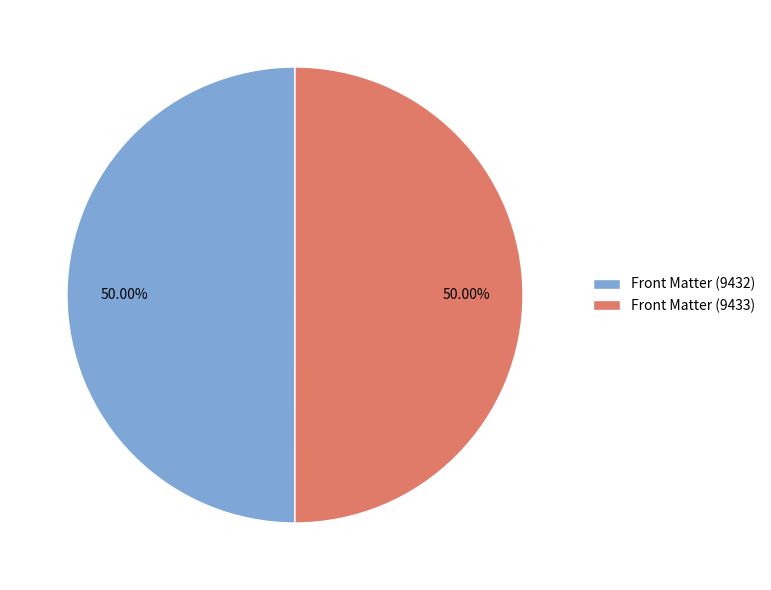

What is the ratio of the value at Front Matter (9433) to the value at Front Matter (9432)?

1.0